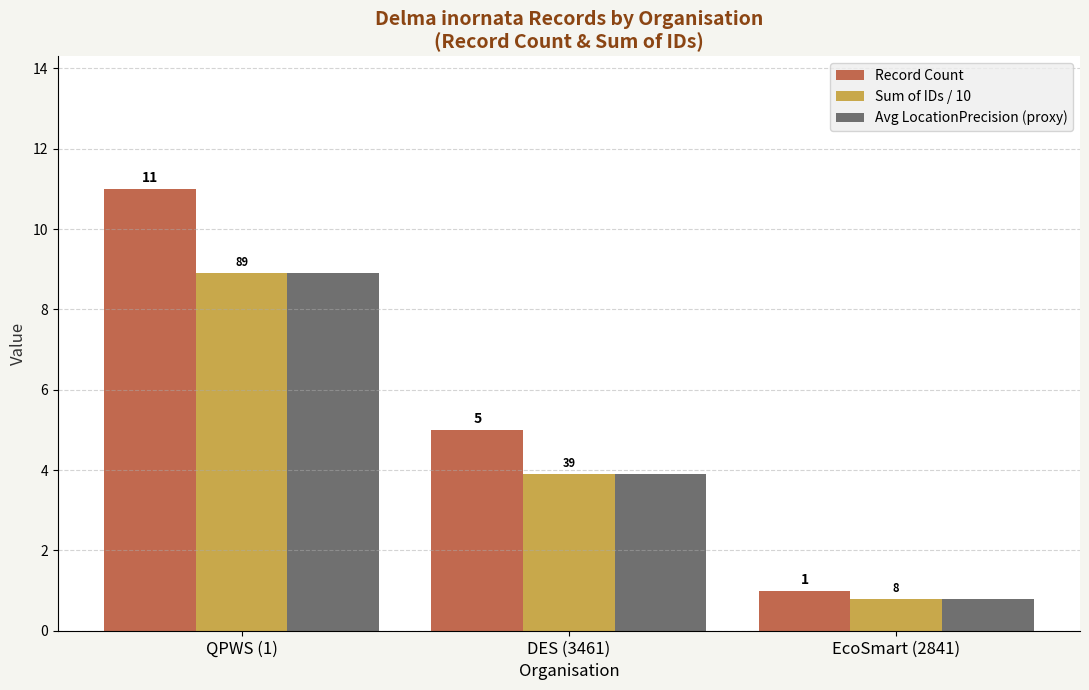

What is the highest value of the Sum of IDs / 10 series?

8.9